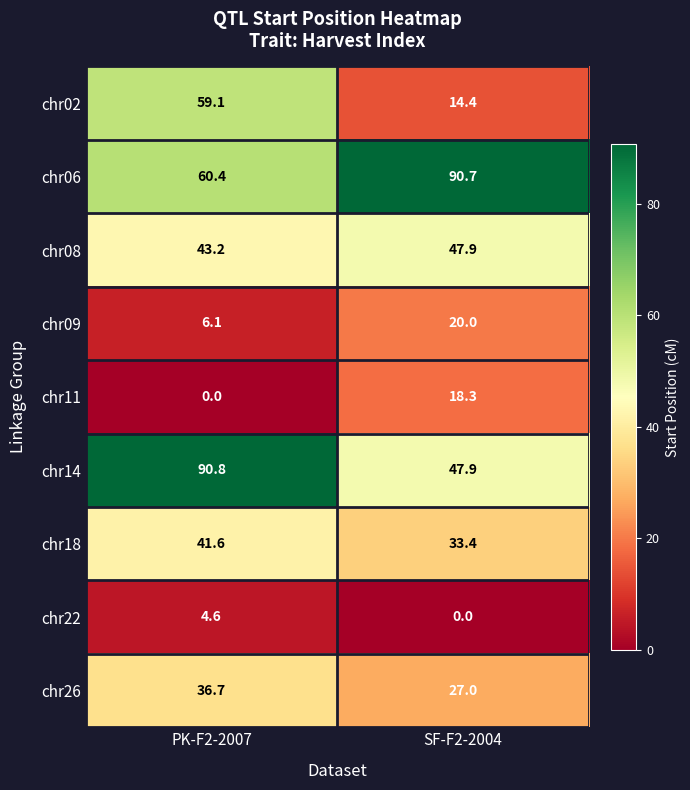

Is it true that chr08 equals 32.9 at SF-F2-2004?

False